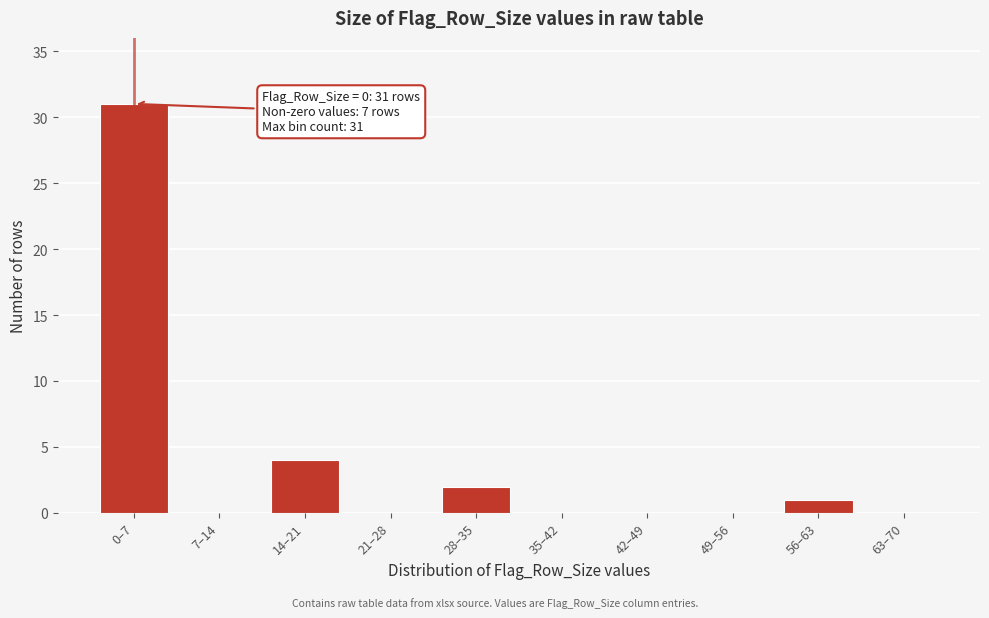

Reading left to right, what are all the values shown in this chart?

0–7=31	7–14=0	14–21=4	21–28=0	28–35=2	35–42=0	42–49=0	49–56=0	56–63=1	63–70=0